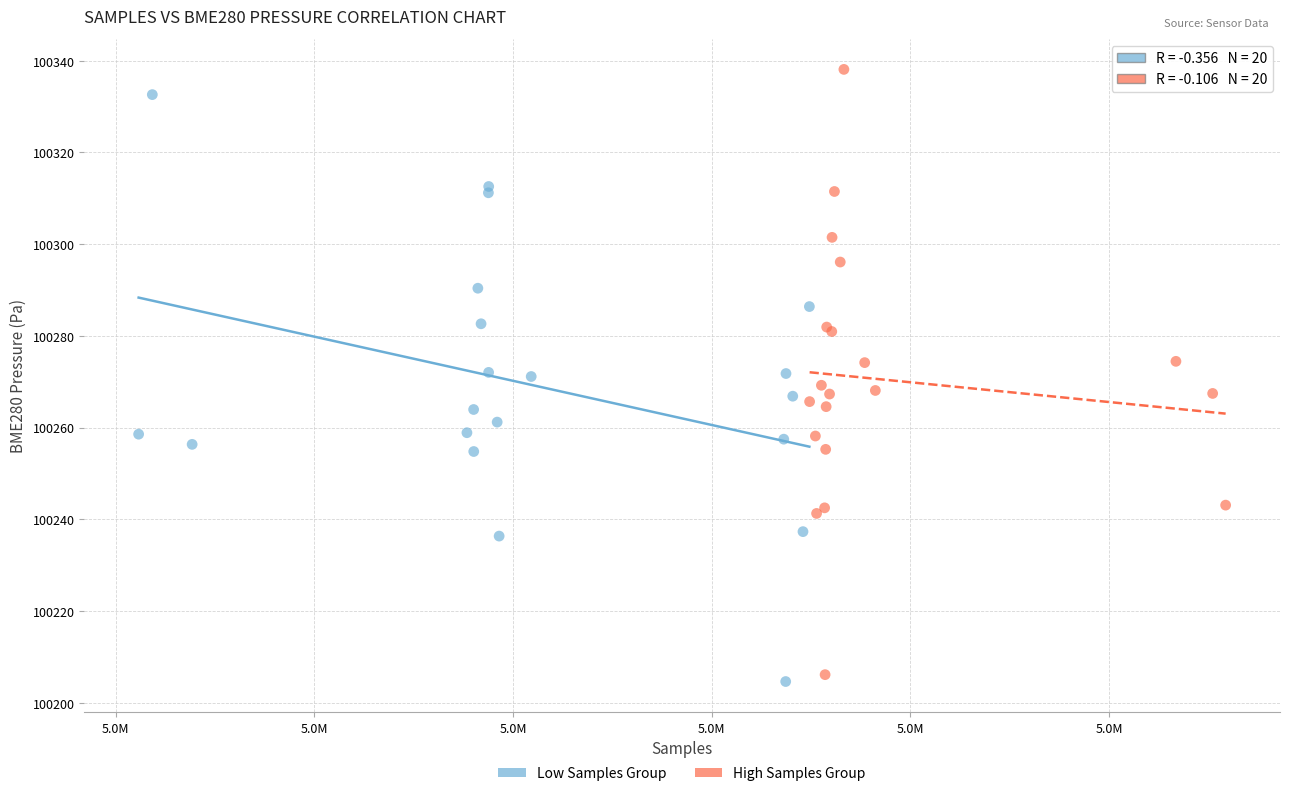

Which series reaches the minimum Y coordinate?

Low Samples Group